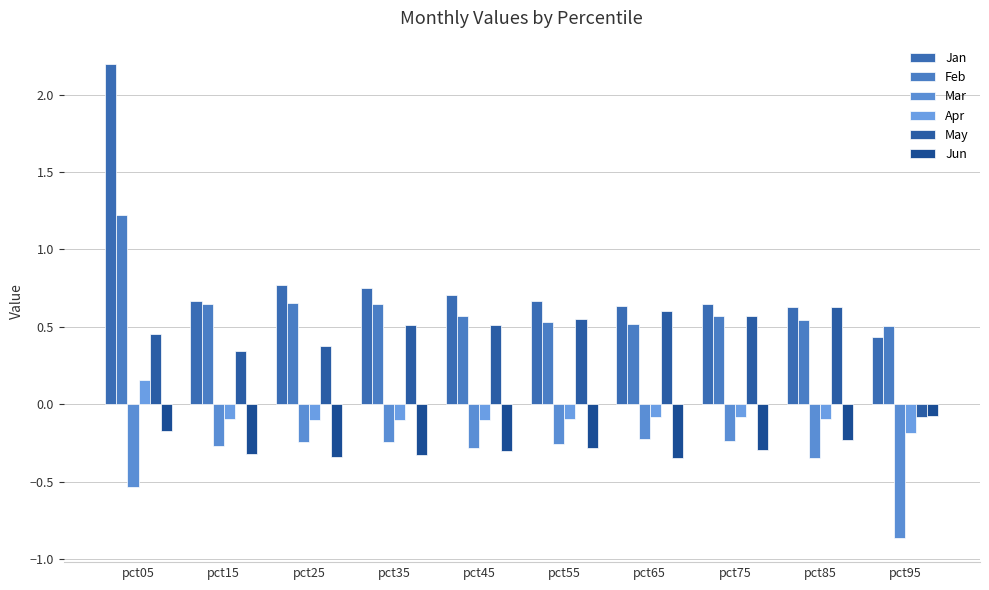

Which series has the largest total across all categories?

Jan